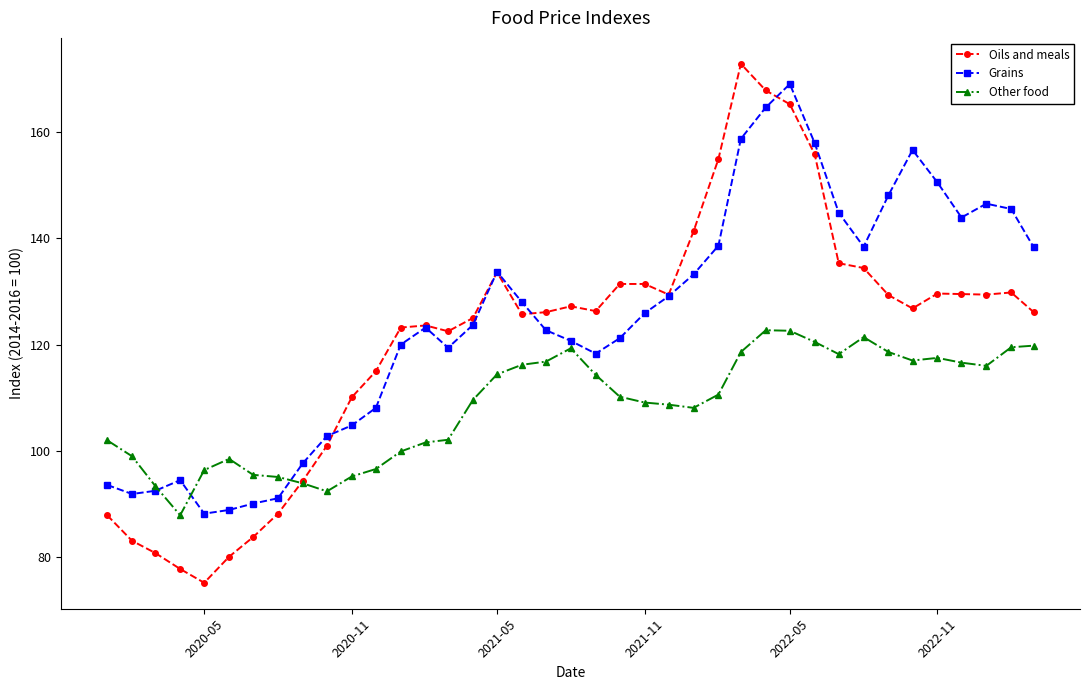

What is the value of the Grains point at the 21st from the left?

118.3